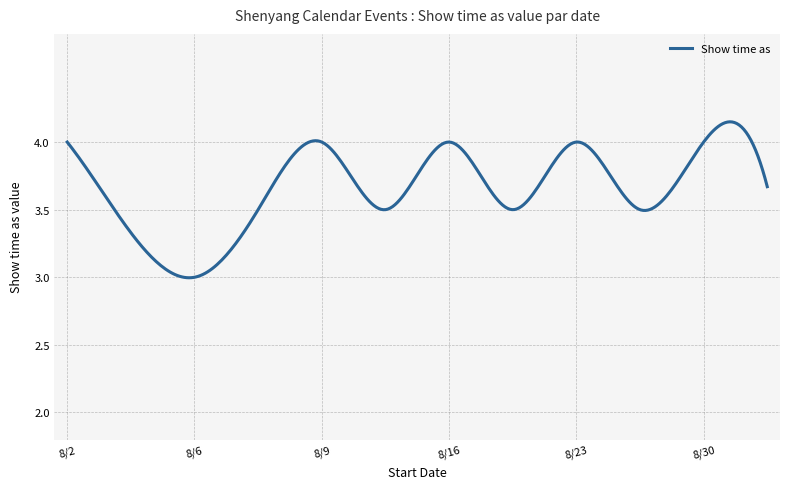

What is the difference between the maximum and minimum values?

1.2